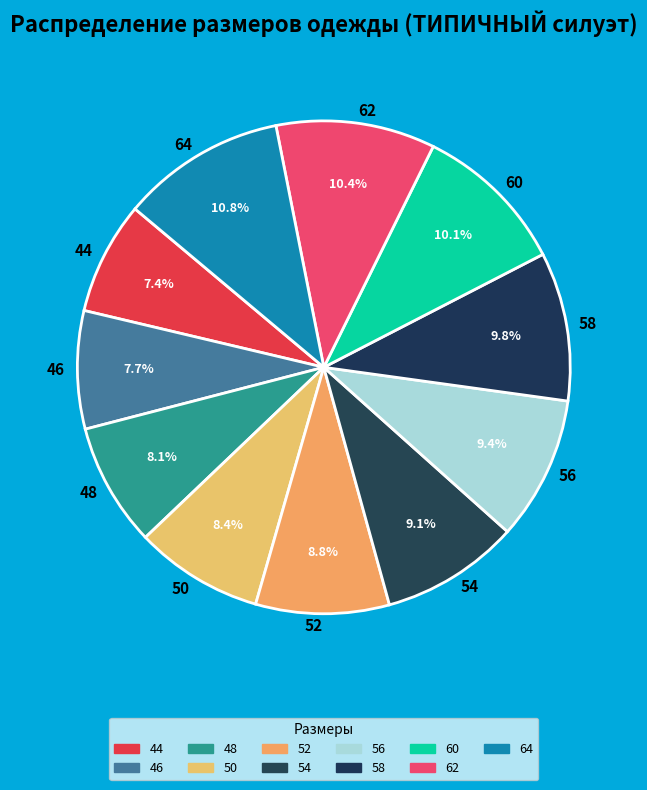

Do 62 and 48 together represent more than half of the pie?

No